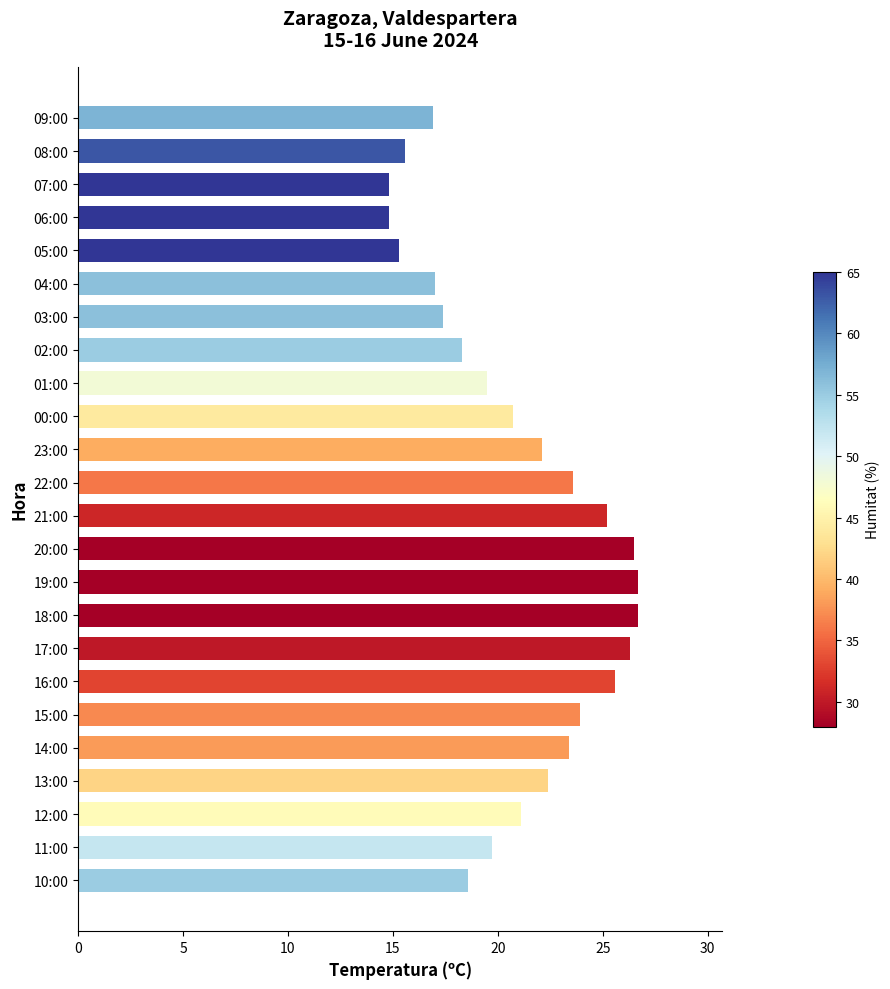

What is the greatest value displayed?

26.7